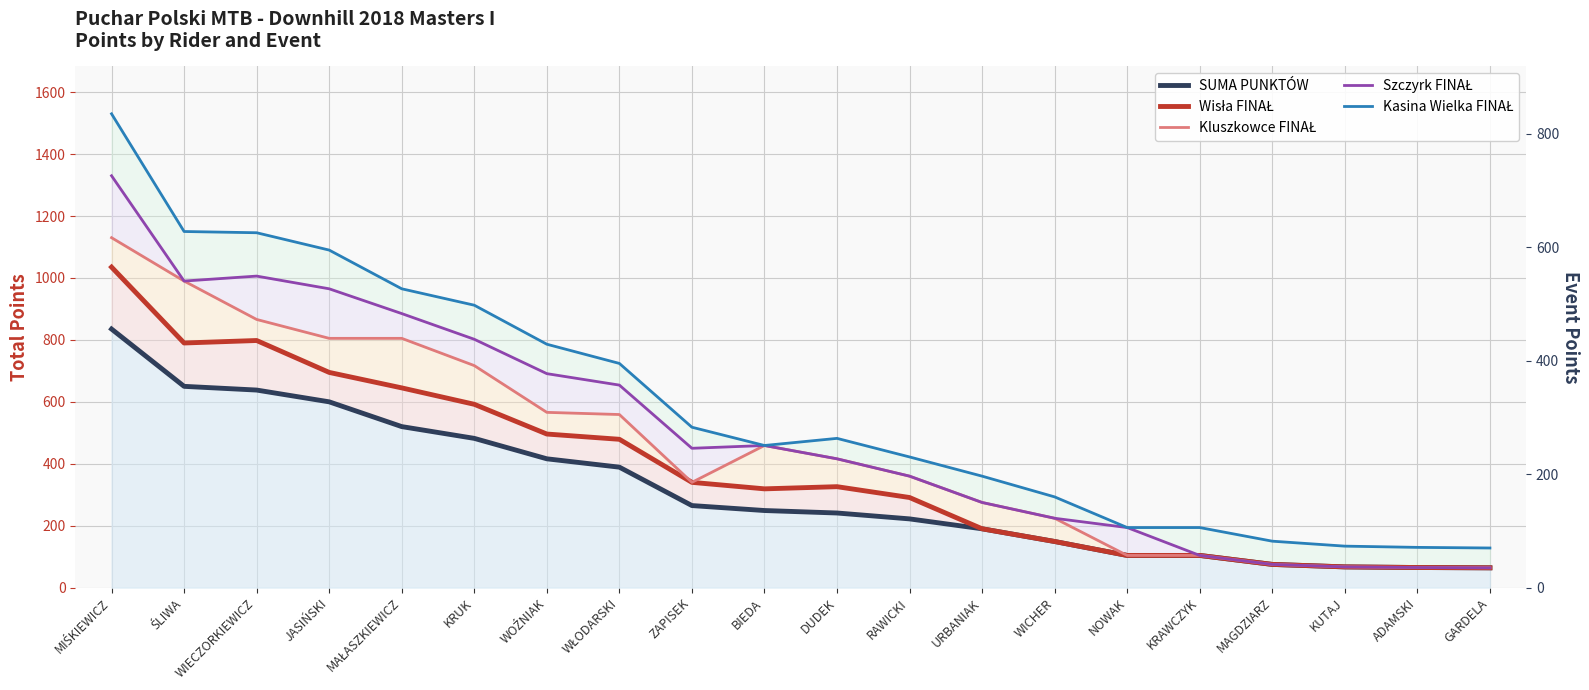

Reading left to right, extract all data points from this chart.

SUMA PUNKTÓW: MIŚKIEWICZ=835	ŚLIWA=650	WIECZORKIEWICZ=638	JASIŃSKI=600	MAŁASZKIEWICZ=520	KRUK=482	WOŹNIAK=416	WŁODARSKI=389	ZAPISEK=265	BIEDA=249	DUDEK=241	RAWICKI=222	URBANIAK=190	WICHER=149	NOWAK=104	KRAWCZYK=104	MAGDZIARZ=75	KUTAJ=67	ADAMSKI=65	GARDELA=64
Wisła FINAŁ: MIŚKIEWICZ=1035	ŚLIWA=790	WIECZORKIEWICZ=798	JASIŃSKI=695	MAŁASZKIEWICZ=645	KRUK=592	WOŹNIAK=496	WŁODARSKI=479	ZAPISEK=340	BIEDA=319	DUDEK=326	RAWICKI=291	URBANIAK=190	WICHER=149	NOWAK=104	KRAWCZYK=104	MAGDZIARZ=75	KUTAJ=67	ADAMSKI=65	GARDELA=64
Kluszkowce FINAŁ: MIŚKIEWICZ=1130	ŚLIWA=990	WIECZORKIEWICZ=866	JASIŃSKI=805	MAŁASZKIEWICZ=805	KRUK=717	WOŹNIAK=566	WŁODARSKI=559	ZAPISEK=340	BIEDA=459	DUDEK=416	RAWICKI=360	URBANIAK=275	WICHER=224	NOWAK=104	KRAWCZYK=104	MAGDZIARZ=75	KUTAJ=67	ADAMSKI=65	GARDELA=64
Szczyrk FINAŁ: MIŚKIEWICZ=1330	ŚLIWA=990	WIECZORKIEWICZ=1006	JASIŃSKI=965	MAŁASZKIEWICZ=885	KRUK=802	WOŹNIAK=691	WŁODARSKI=654	ZAPISEK=450	BIEDA=459	DUDEK=416	RAWICKI=360	URBANIAK=275	WICHER=224	NOWAK=194	KRAWCZYK=104	MAGDZIARZ=75	KUTAJ=67	ADAMSKI=65	GARDELA=64
Kasina Wielka FINAŁ: MIŚKIEWICZ=1530	ŚLIWA=1150	WIECZORKIEWICZ=1146	JASIŃSKI=1090	MAŁASZKIEWICZ=965	KRUK=912	WOŹNIAK=786	WŁODARSKI=724	ZAPISEK=518	BIEDA=459	DUDEK=482	RAWICKI=422	URBANIAK=360	WICHER=293	NOWAK=194	KRAWCZYK=194	MAGDZIARZ=150	KUTAJ=134	ADAMSKI=130	GARDELA=128